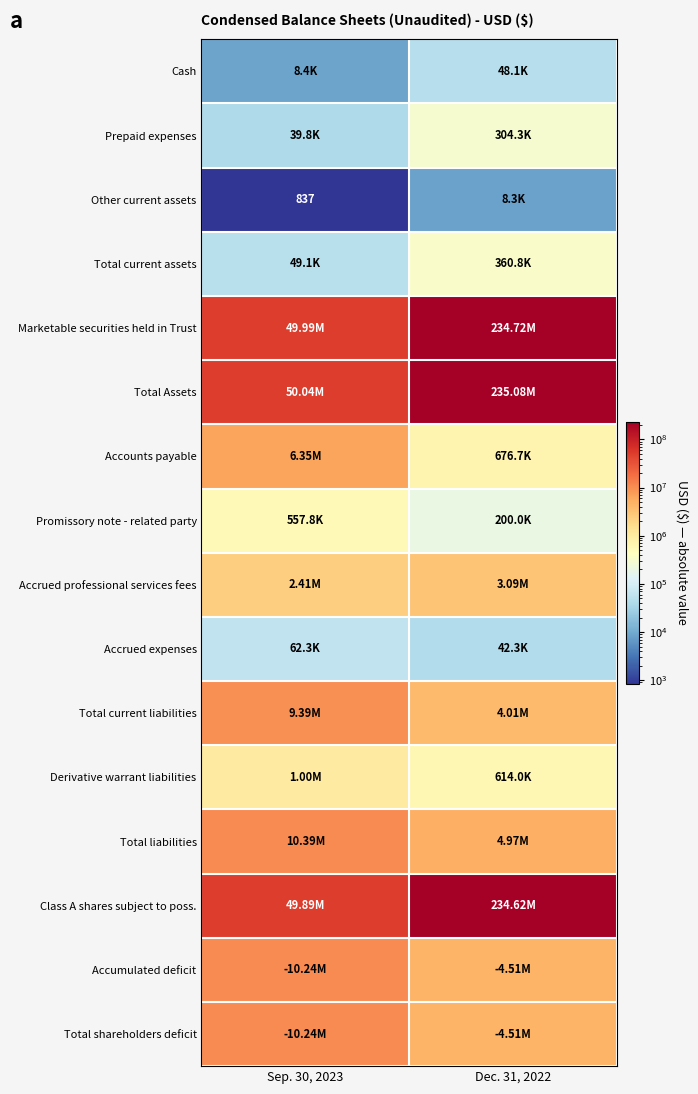

How many Total current liabilities values are between 4010139 and 9386482?

2